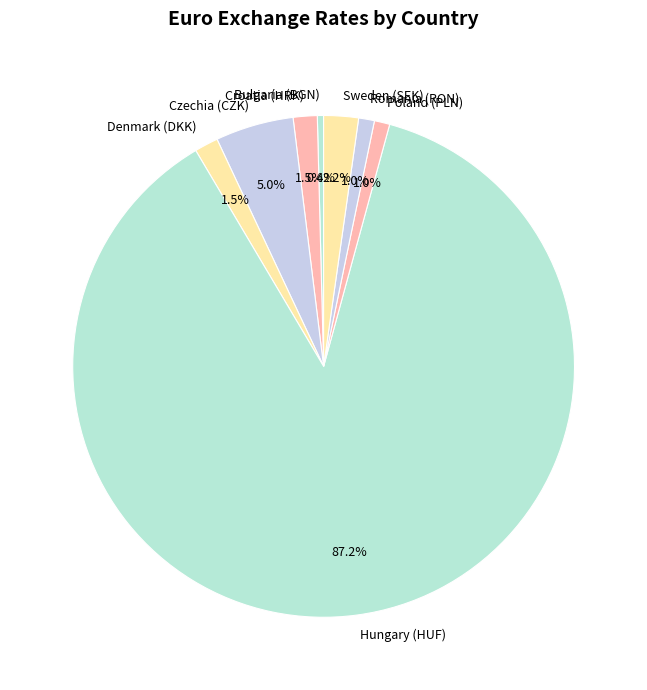

What percentage is the Hungary (HUF) slice, to the nearest percent?

87%